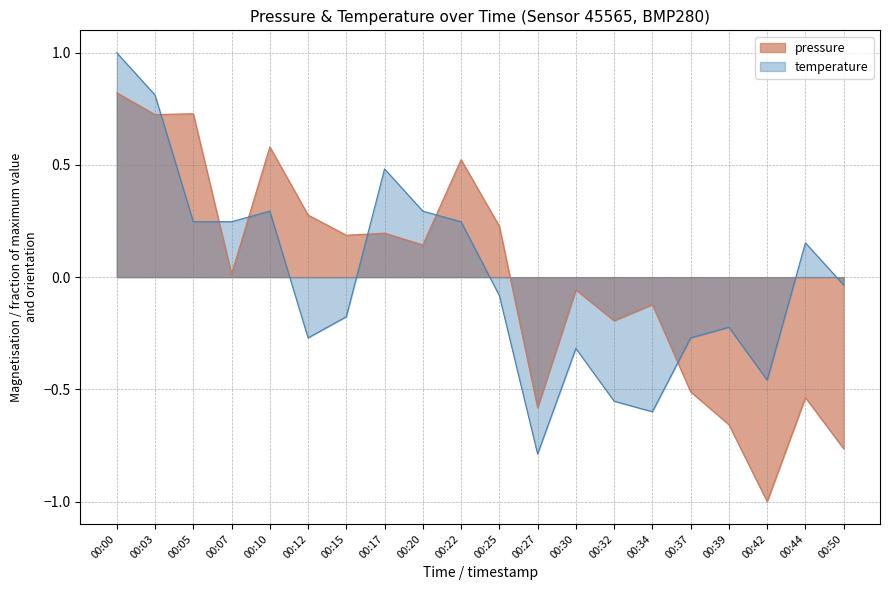

Reading left to right, transcribe all the data shown in this chart.

pressure: 00:00=0.8	00:03=0.7	00:05=0.7	00:07=0.0	00:10=0.6	00:12=0.3	00:15=0.2	00:17=0.2	00:20=0.1	00:22=0.5	00:25=0.2	00:27=-0.6	00:30=-0.1	00:32=-0.2	00:34=-0.1	00:37=-0.5	00:39=-0.7	00:42=-1.0	00:44=-0.5	00:50=-0.8
temperature: 00:00=1.0	00:03=0.8	00:05=0.2	00:07=0.2	00:10=0.3	00:12=-0.3	00:15=-0.2	00:17=0.5	00:20=0.3	00:22=0.2	00:25=-0.1	00:27=-0.8	00:30=-0.3	00:32=-0.6	00:34=-0.6	00:37=-0.3	00:39=-0.2	00:42=-0.5	00:44=0.2	00:50=-0.0